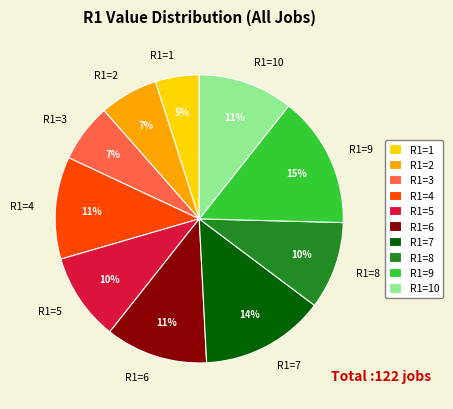

What percentage is the R1=6 slice, to the nearest percent?

11%